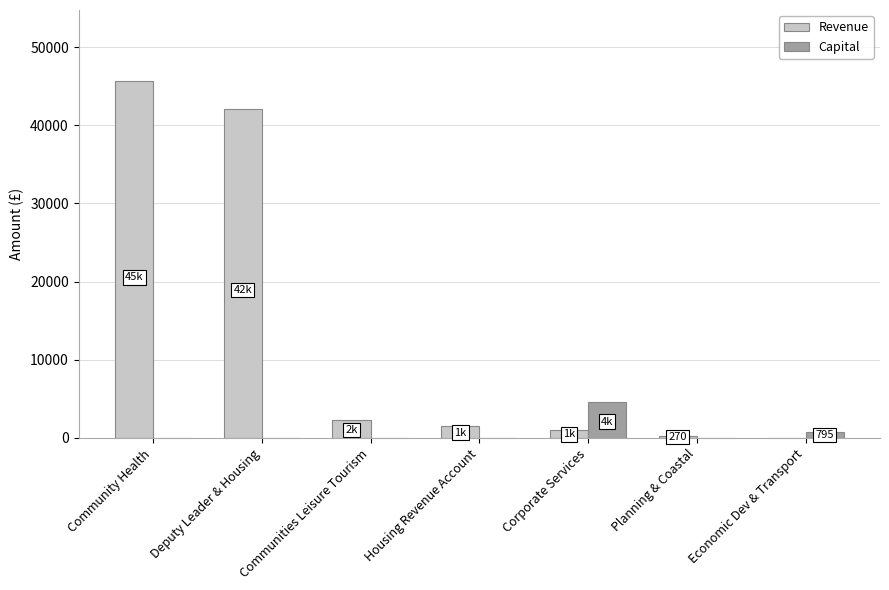

How many data points in Capital are above 0?

2